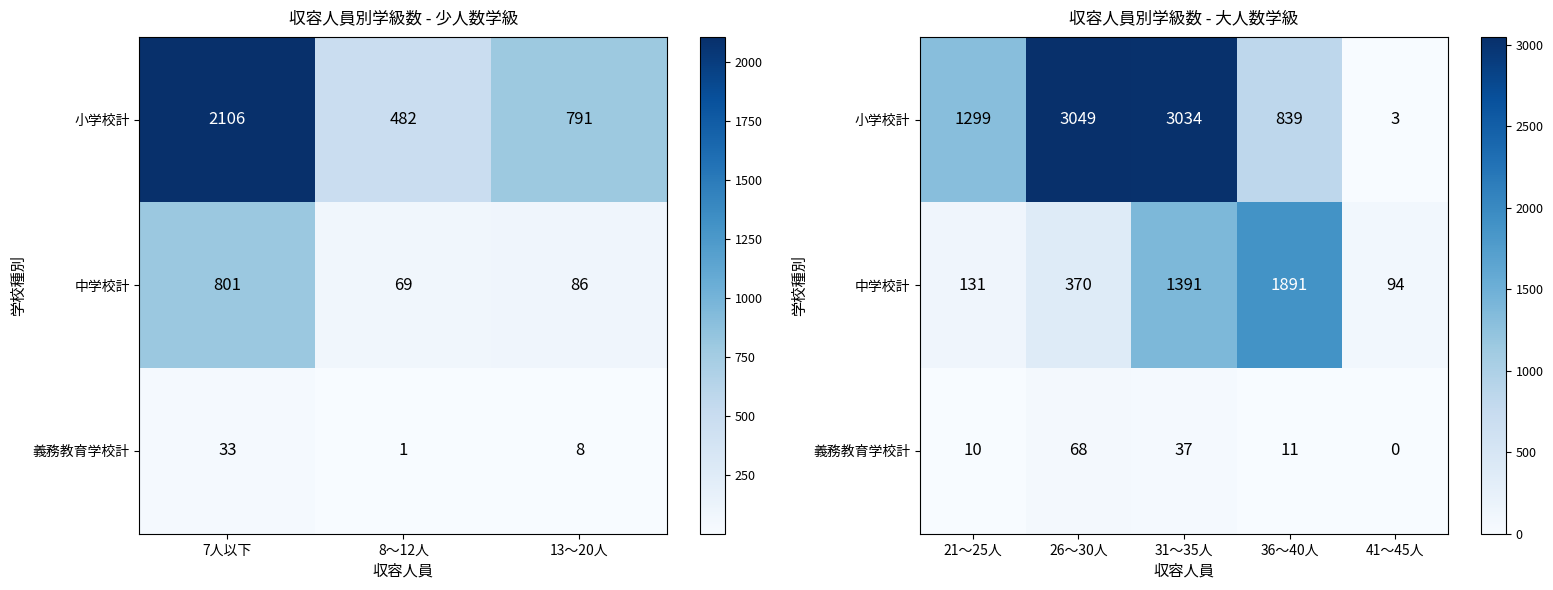

How many values in the 中学校計 series exceed 370?

2